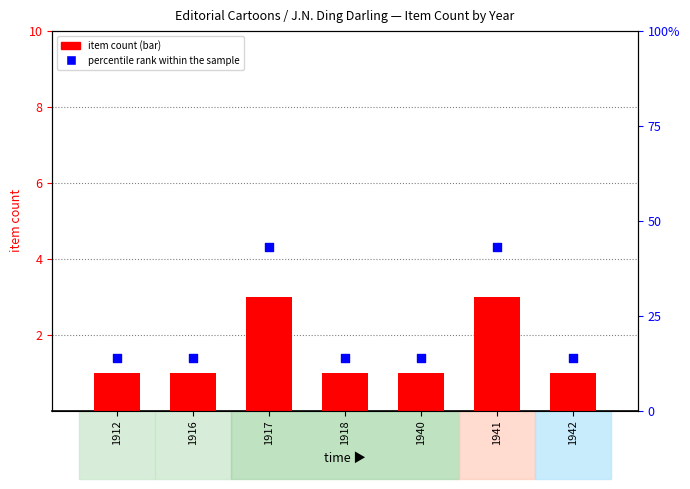

Which series has the widest spread of Y values?

percentile rank within the sample